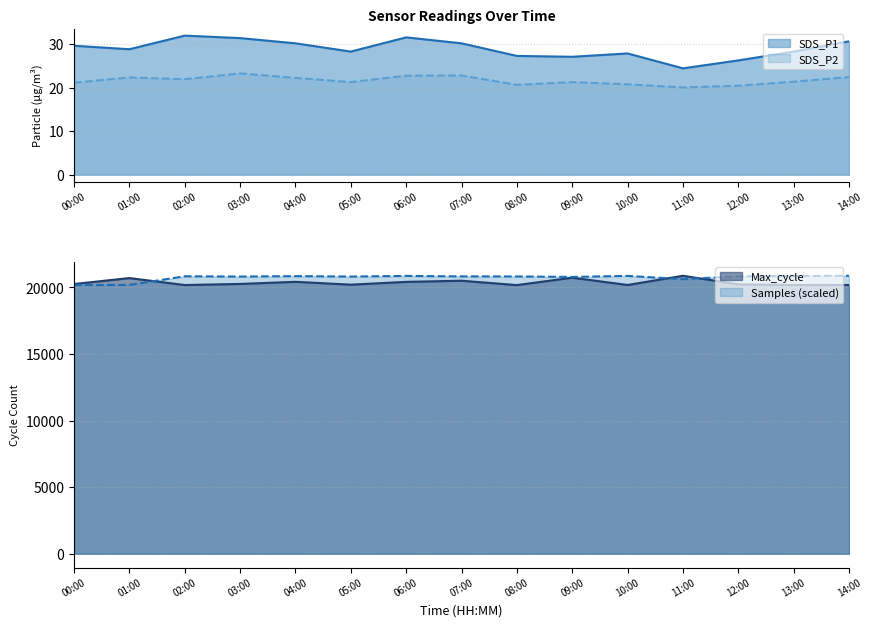

True or false: SDS_P2 has a value of 35.6 at 08:00.

False